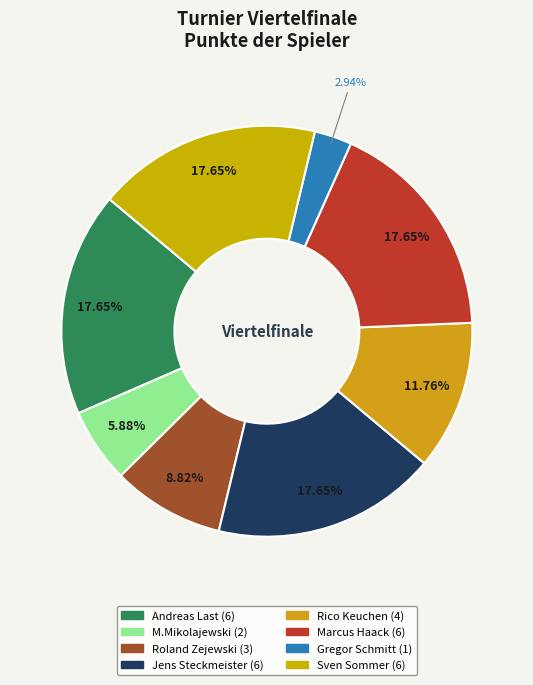

To the nearest percent, what is the combined percentage of Rico Keuchen and M.Mikolajewski?

18%